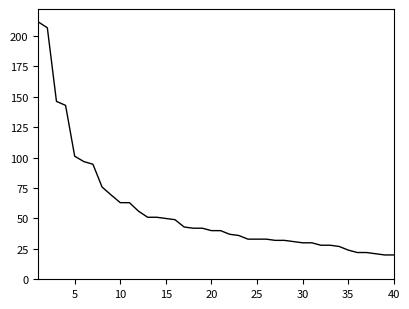

What is the smallest value displayed?

20.0